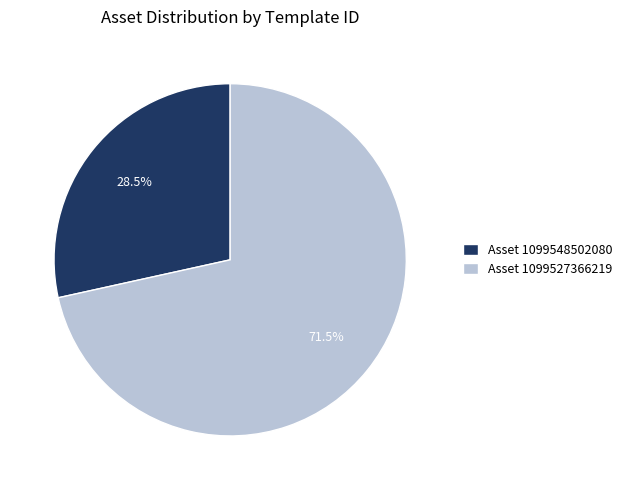

Between Asset 1099548502080 and Asset 1099527366219, which is larger?

Asset 1099527366219